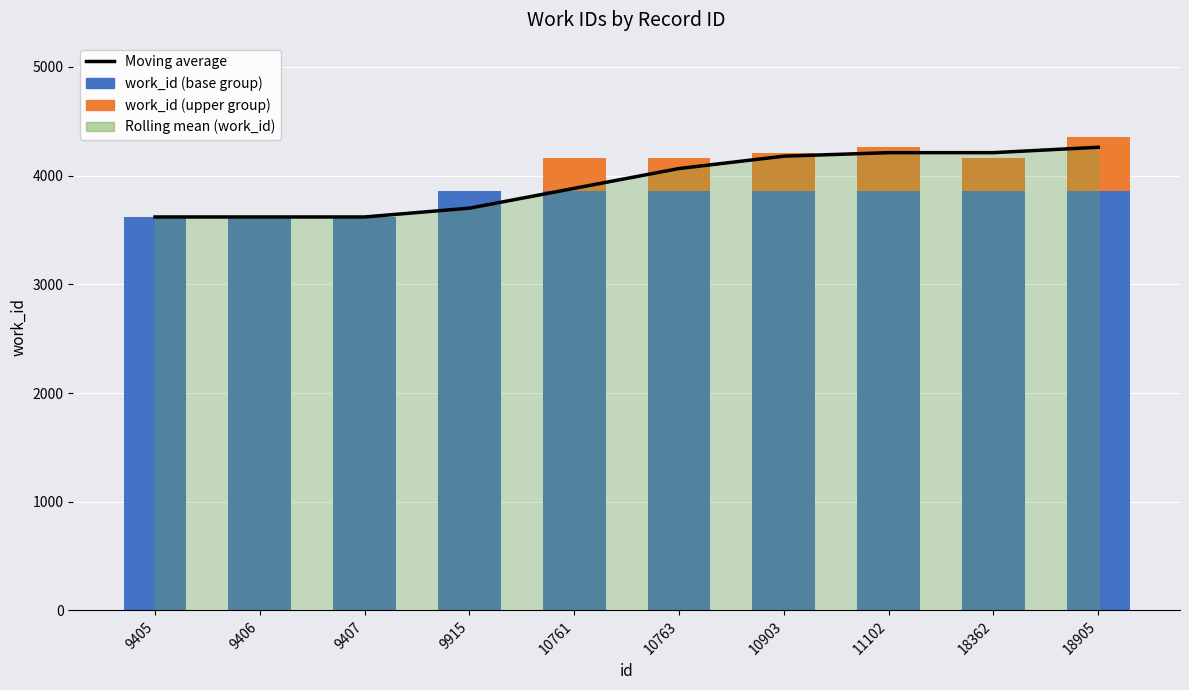

Is it true that work_id (upper group) equals 0.0 at 9915?

True